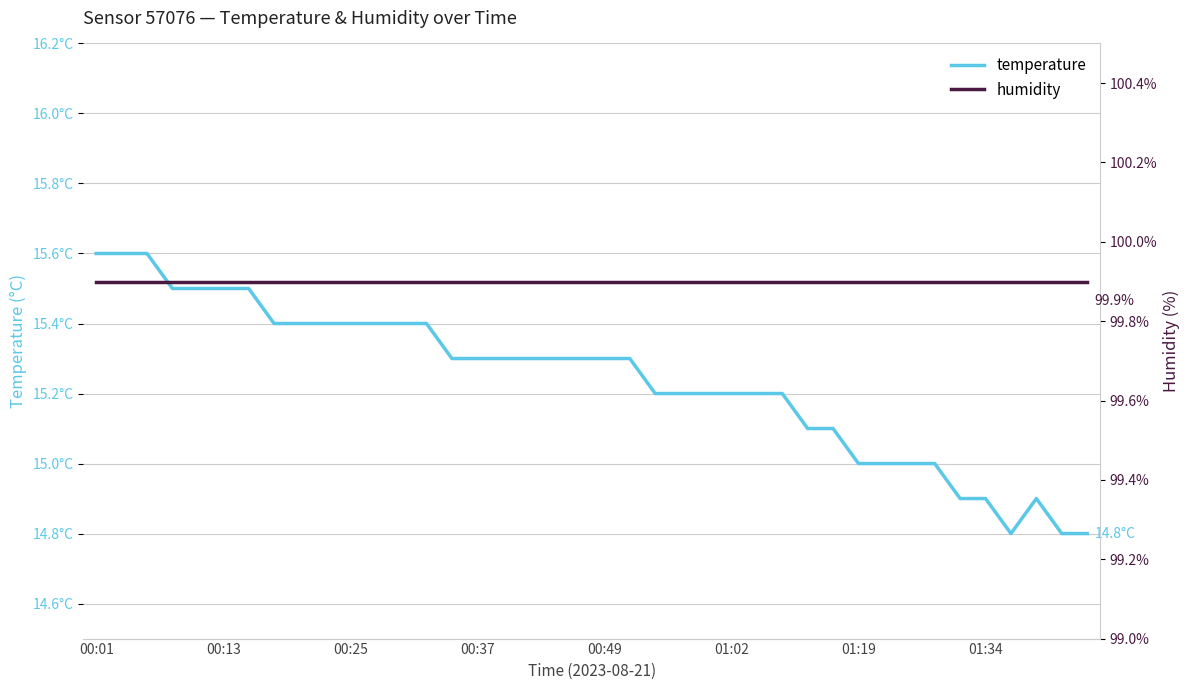

Which category has the highest value in the temperature series?

00:01